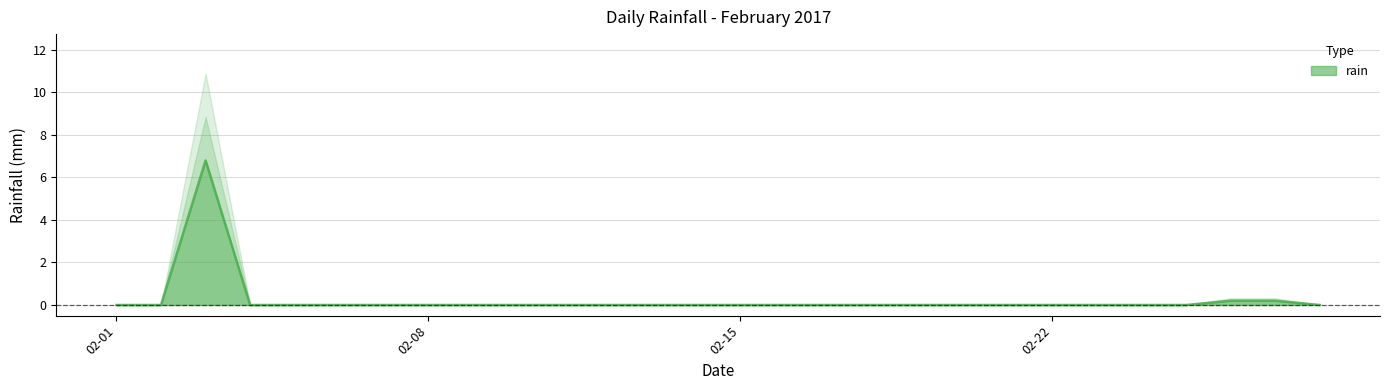

List the labels in order of value, smallest first.

2017-02-01, 2017-02-02, 2017-02-04, 2017-02-05, 2017-02-06, 2017-02-07, 2017-02-08, 2017-02-09, 2017-02-10, 2017-02-11, 2017-02-12, 2017-02-13, 2017-02-14, 2017-02-15, 2017-02-16, 2017-02-17, 2017-02-18, 2017-02-19, 2017-02-20, 2017-02-21, 2017-02-22, 2017-02-23, 2017-02-24, 2017-02-25, 2017-02-28, 2017-02-26, 2017-02-27, 2017-02-03